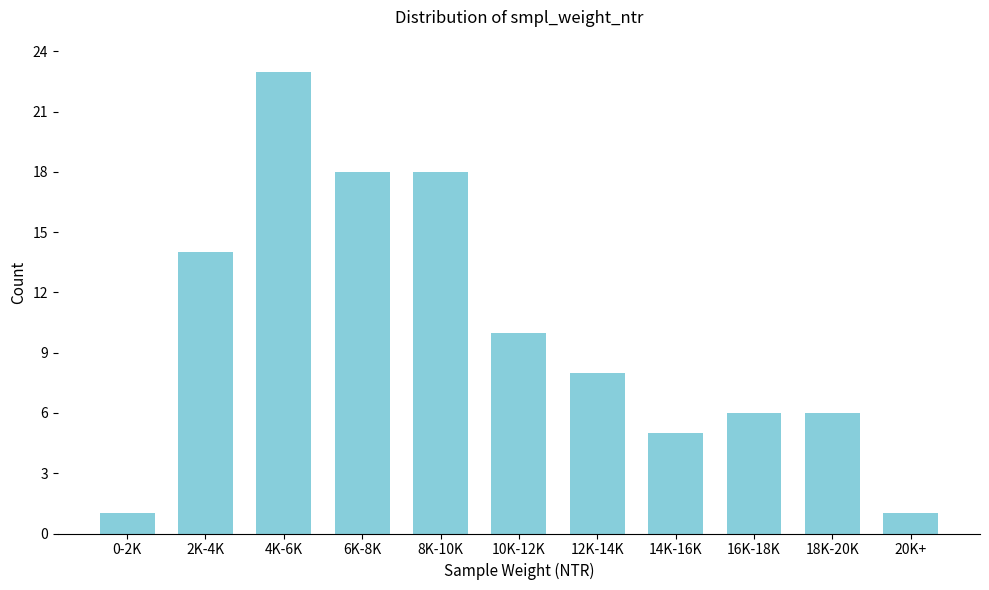

Reading left to right, transcribe all the data shown in this chart.

1	14	23	18	18	10	8	5	6	6	1